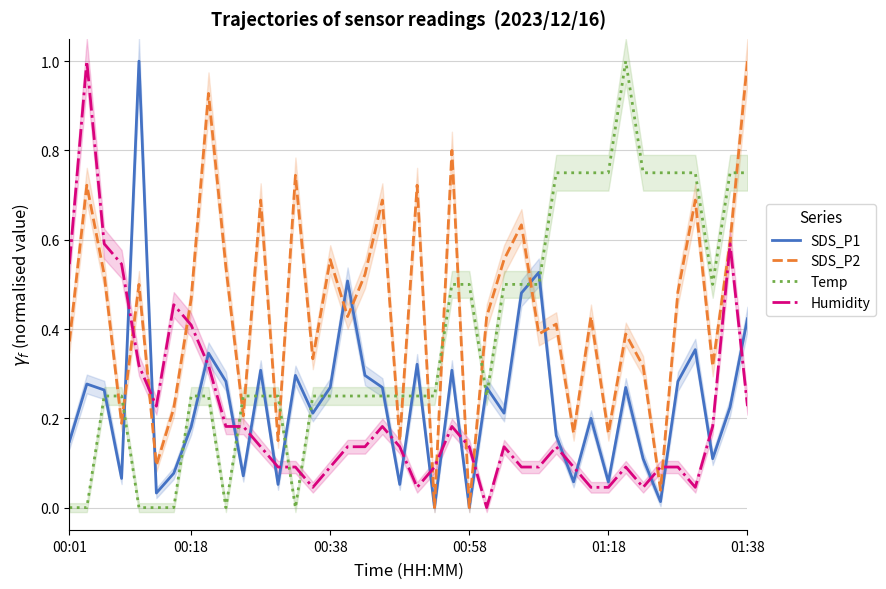

True or false: SDS_P2 and Temp cross at least once.

True